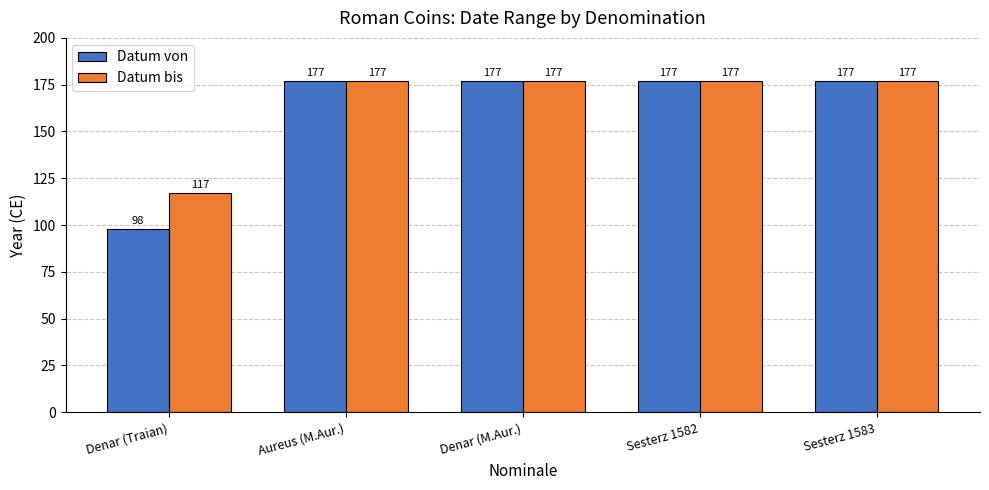

How many bars are there in each group?

2